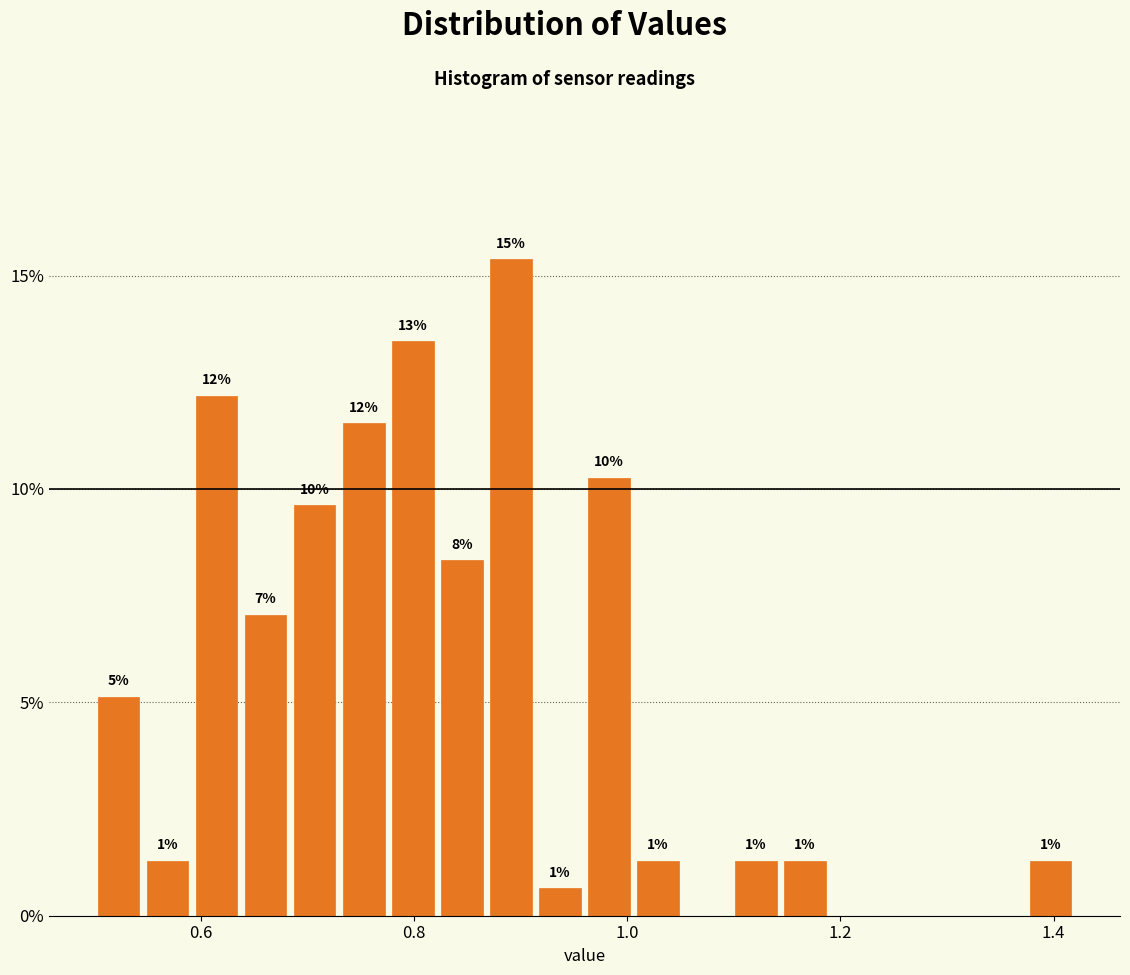

Read against the x-axis, roughly where is the centre of the tallest bar?

0.90